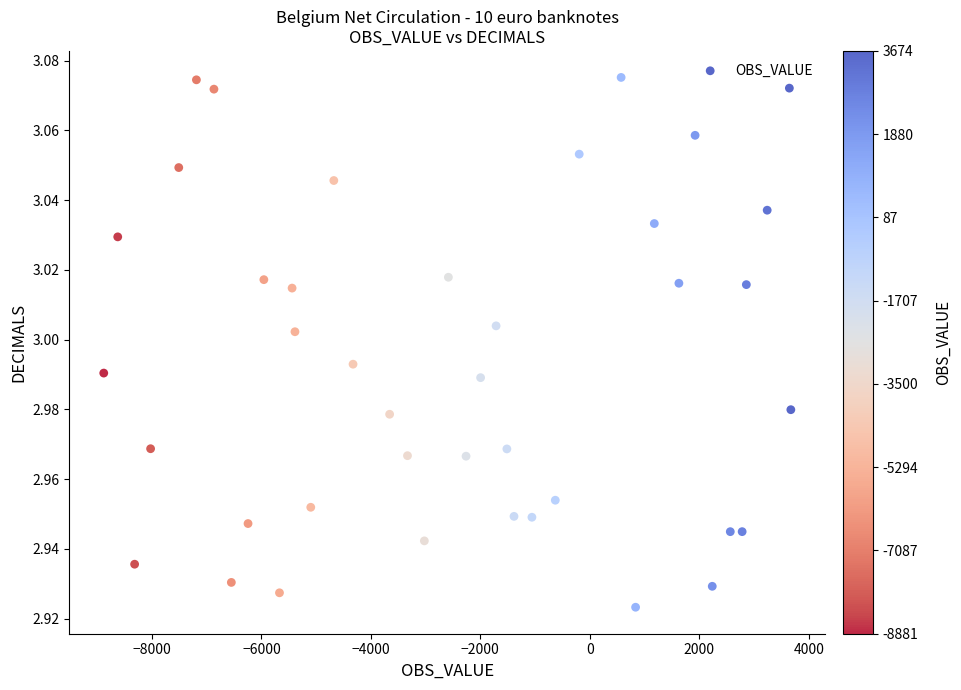

What is the range of X values (max minus min)?

12554.4